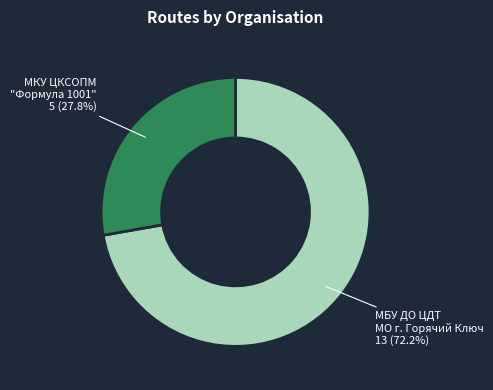

The МКУ ЦКСОПМ "Формула 1001" slice represents 28% of the pie. True or false?

True